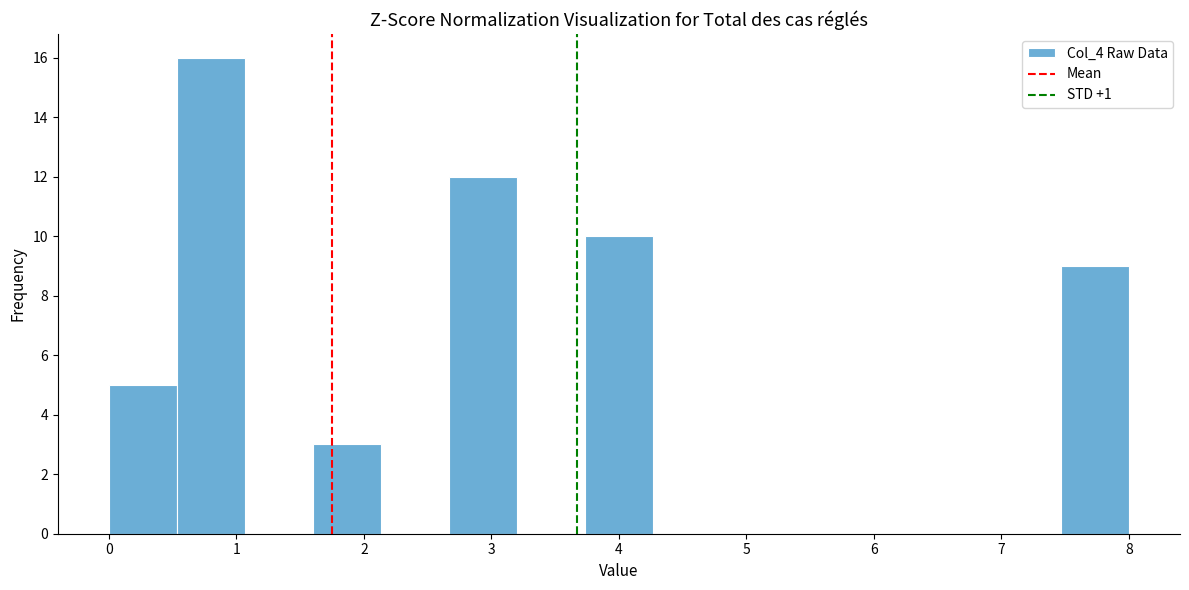

Which range on the x-axis has the tallest bar?

0.5 to 1.1